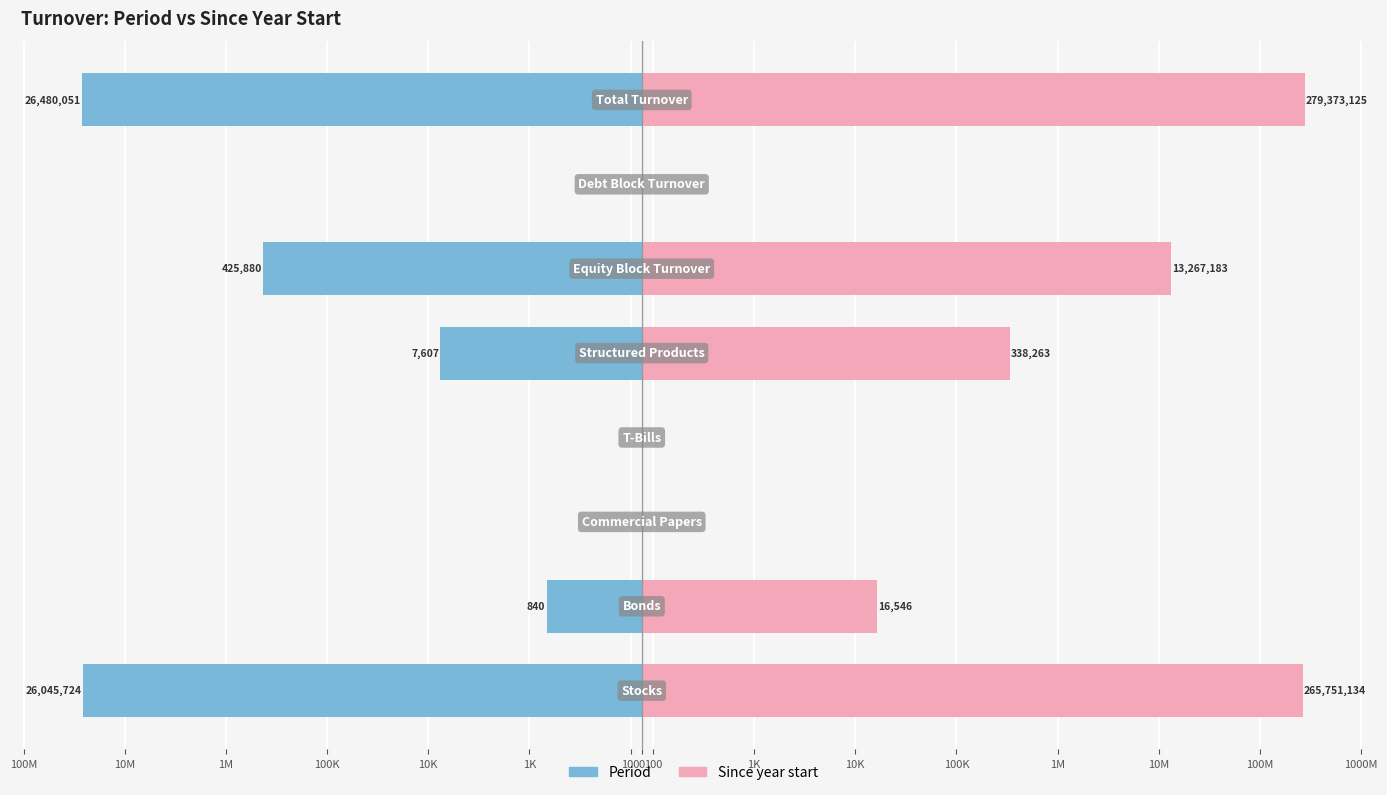

What position from the left is 100M?

1